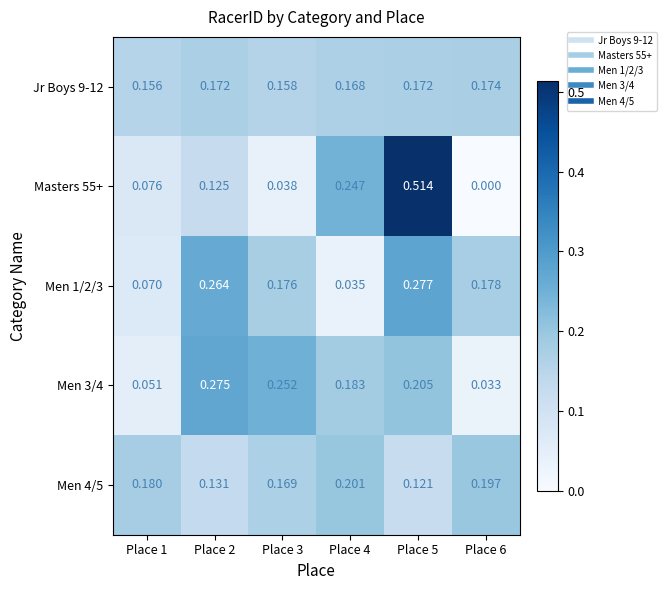

Count the number of categories in the chart.

6